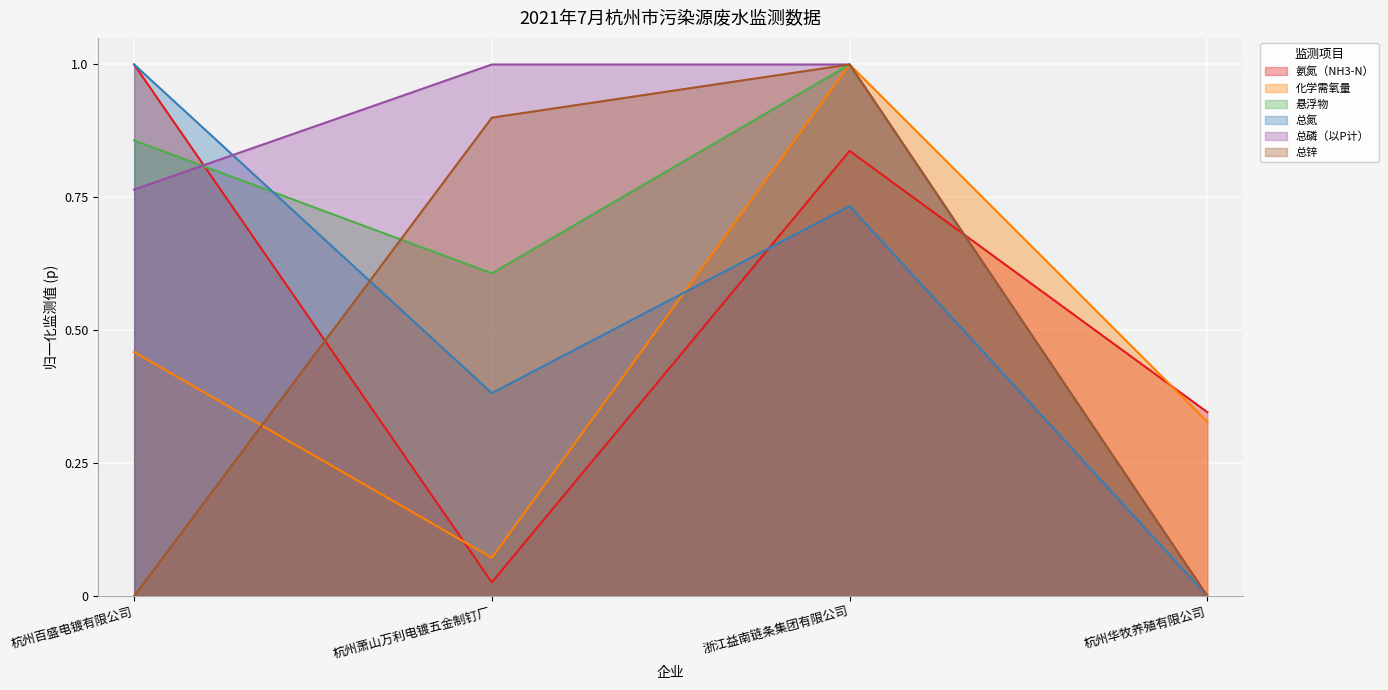

What is the difference between the maximum and minimum values in the 化学需氧量 series?

0.9